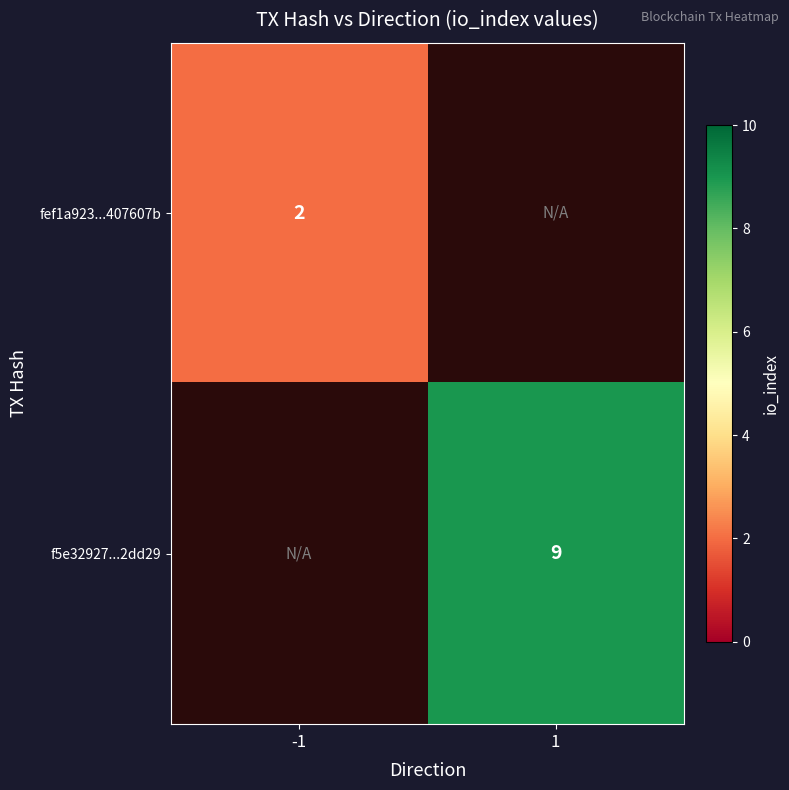

The f5e32927...2dd29 series shows 6 at 1. True or false?

False